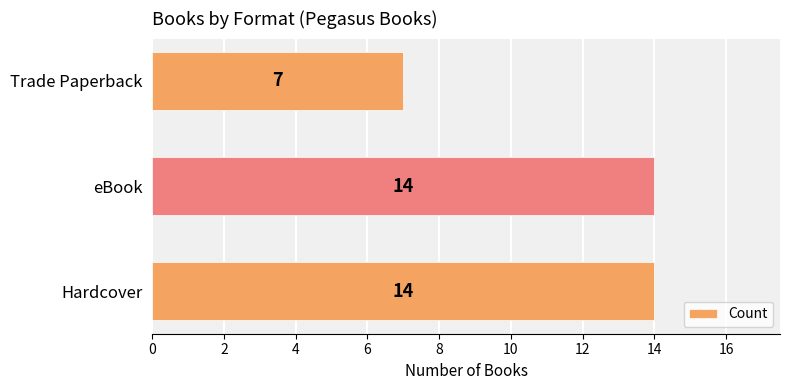

What is the ratio of the value at Hardcover to the value at Trade Paperback?

2.0